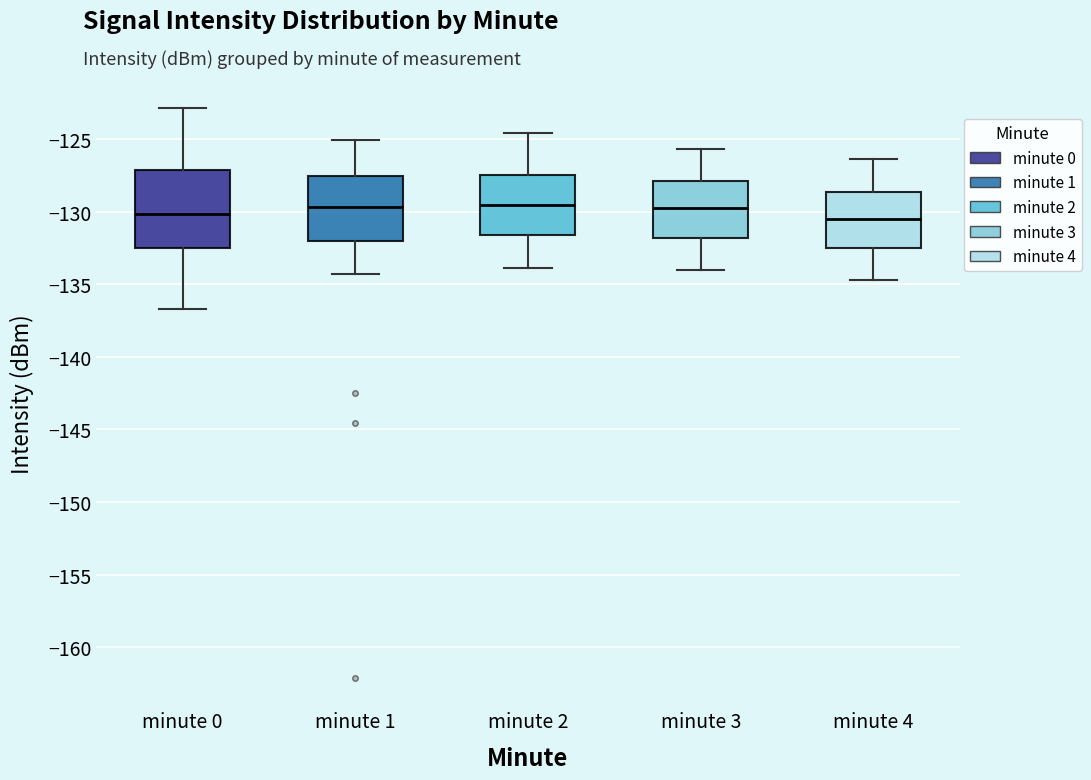

Reading left to right, read every box against the y-axis: the position of its median line, the range the box covers, and the ends of its whiskers. The values are not printed on the chart, so give them approximately, as read against the axis.

minute 0: median -130.0, box -132.5 to -127.0, whiskers -136.5 to -123.0
minute 1: median -129.5, box -132.0 to -127.5, whiskers -134.5 to -125.0
minute 2: median -129.5, box -131.5 to -127.5, whiskers -134.0 to -124.5
minute 3: median -129.5, box -132.0 to -128.0, whiskers -134.0 to -125.5
minute 4: median -130.5, box -132.5 to -128.5, whiskers -134.5 to -126.5